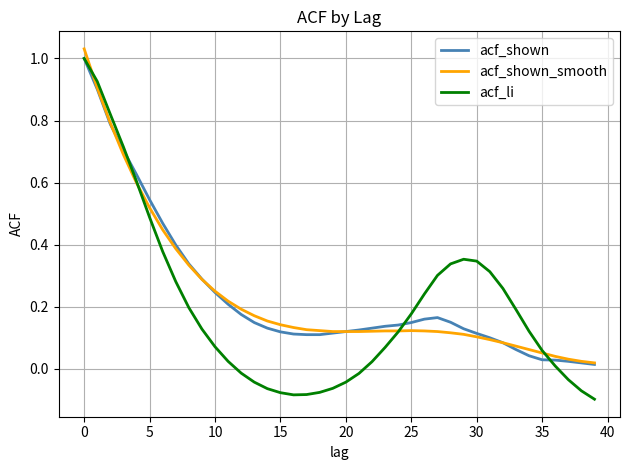

Which series has the widest spread of values?

acf_li